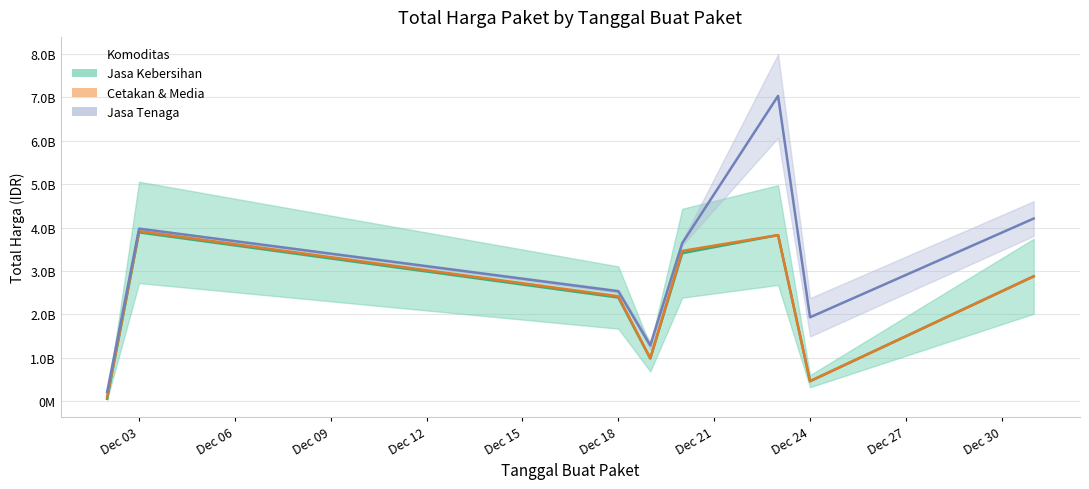

At which label does Cetakan & Media first exceed 29000000?

2024-12-02